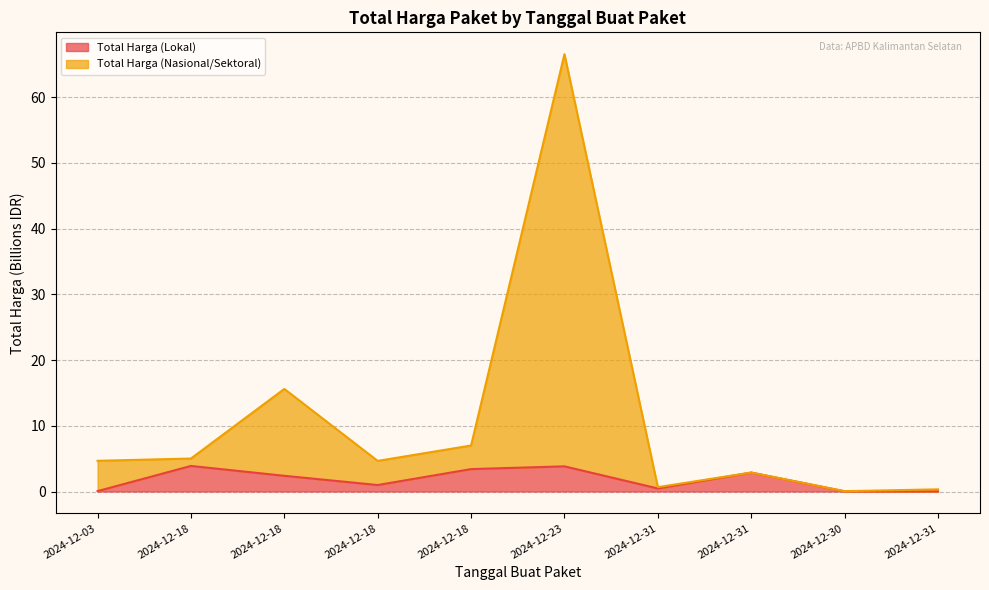

True or false: Total Harga (Lokal) and Total Harga (Nasional/Sektoral) cross at least once.

False